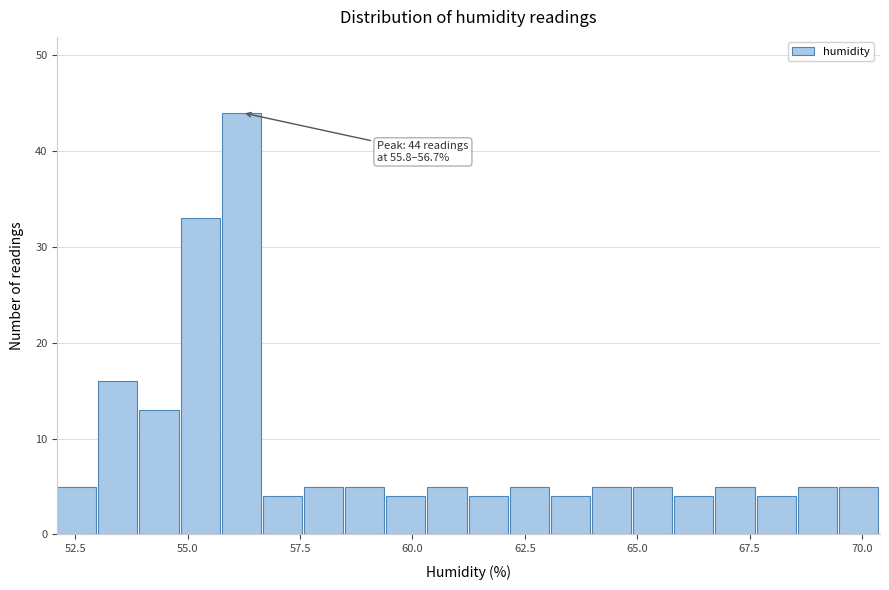

Around what value on the x-axis is the tallest bar? Give the approximate position of its centre, as read against the axis.

56.0